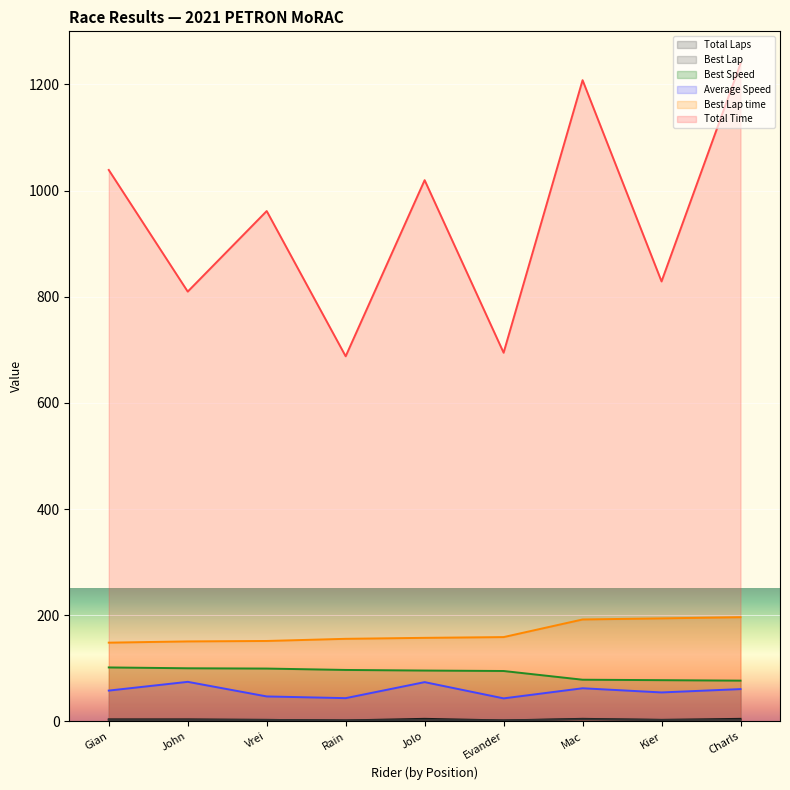

Which label corresponds to the largest value in the chart?

Charls